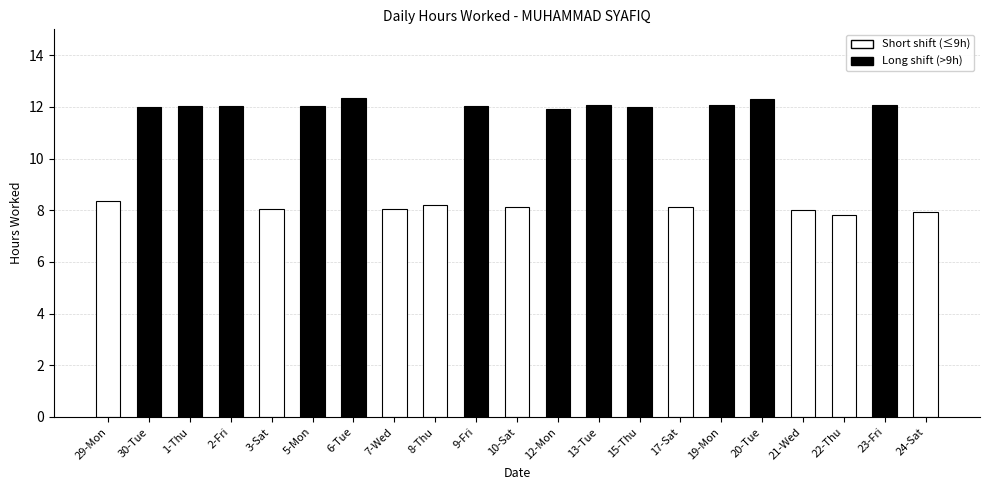

The chart shows a value of 7.8 at 22-Thu. True or false?

True